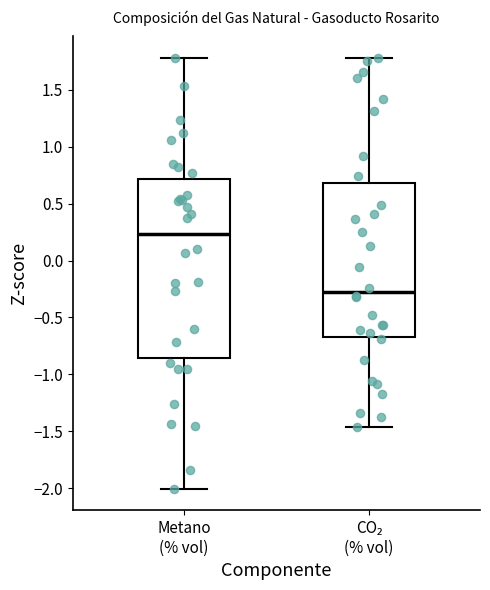

Where is the upper edge of the box for CO₂ (% vol) on the y-axis? The values are not printed on the chart, so give them approximately, as read against the axis.

0.70